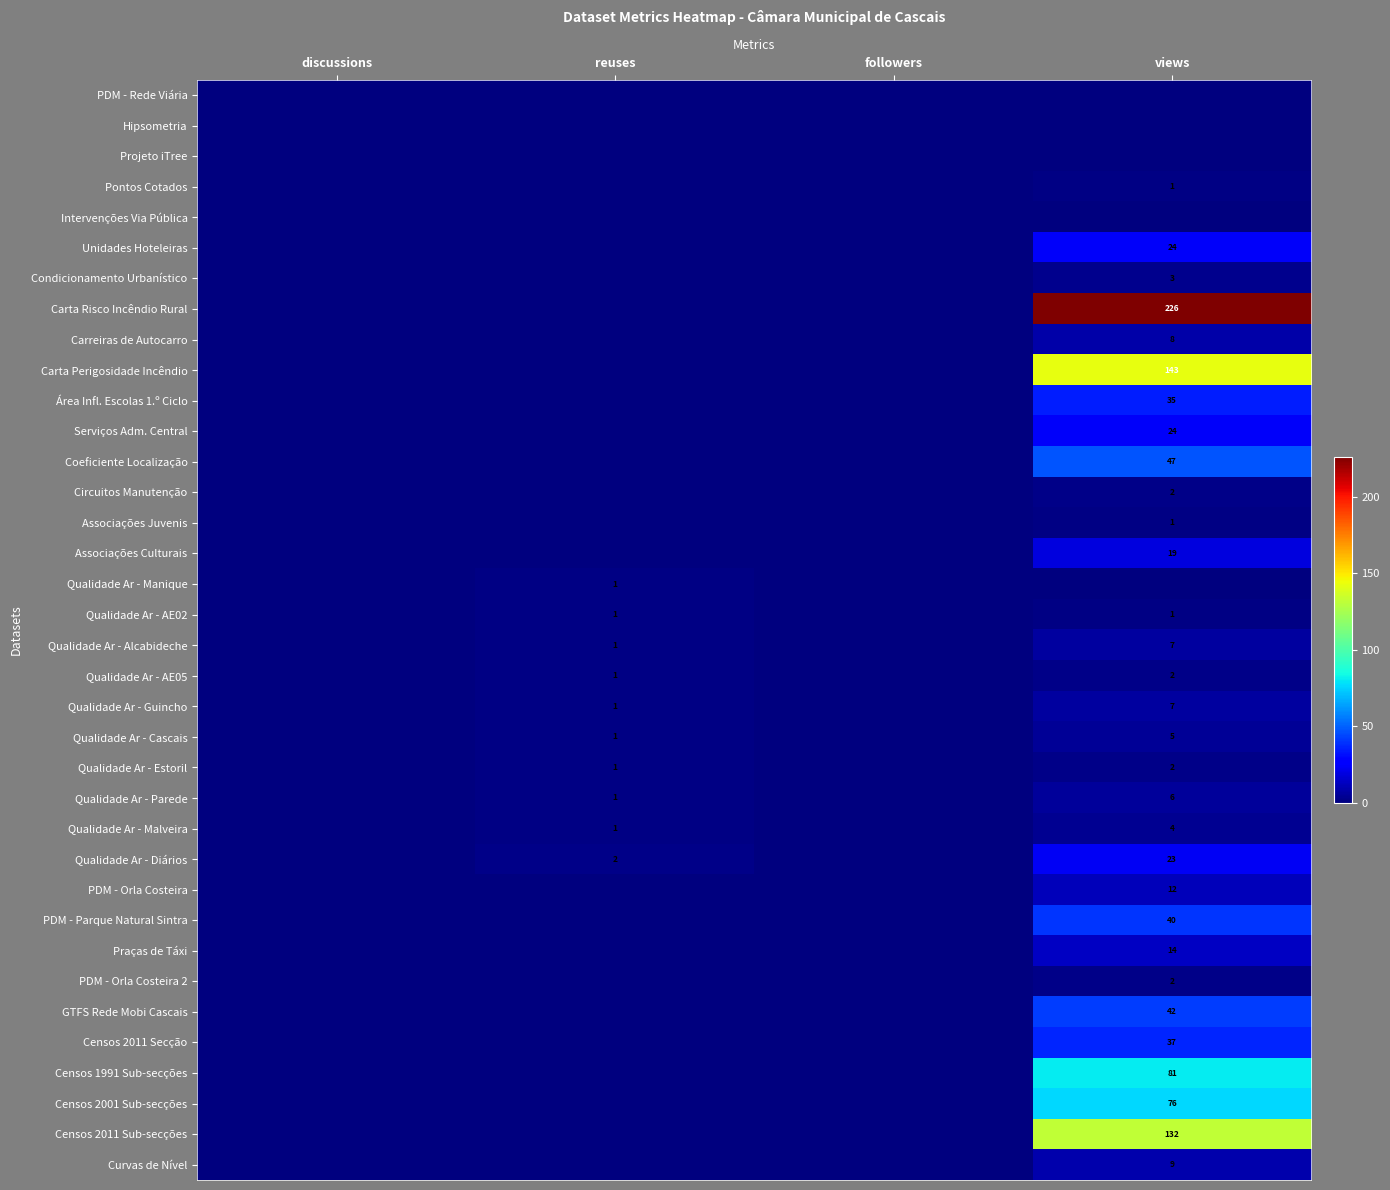

Is it true that Área Infl. Escolas 1.º Ciclo equals 13 at views?

False